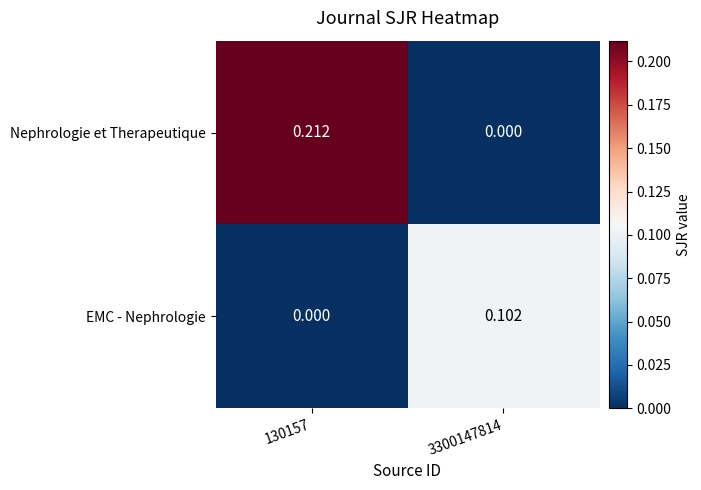

Which series changed the most between 130157 and 3300147814?

Nephrologie et Therapeutique